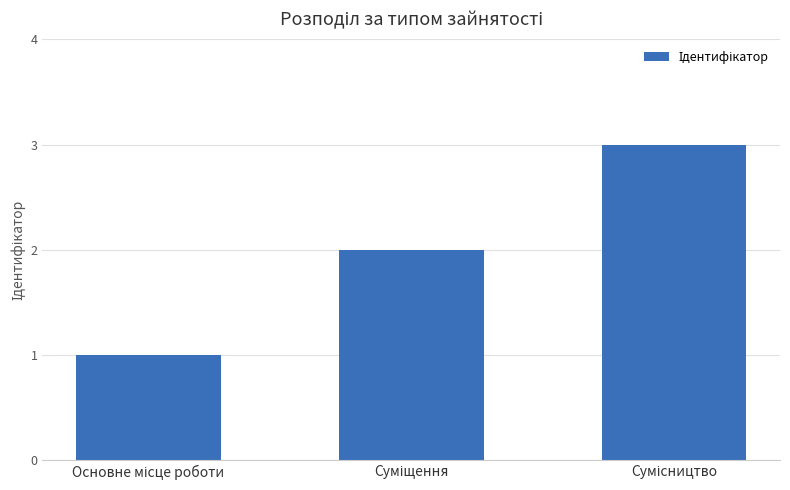

What is the maximum value shown in the chart?

3